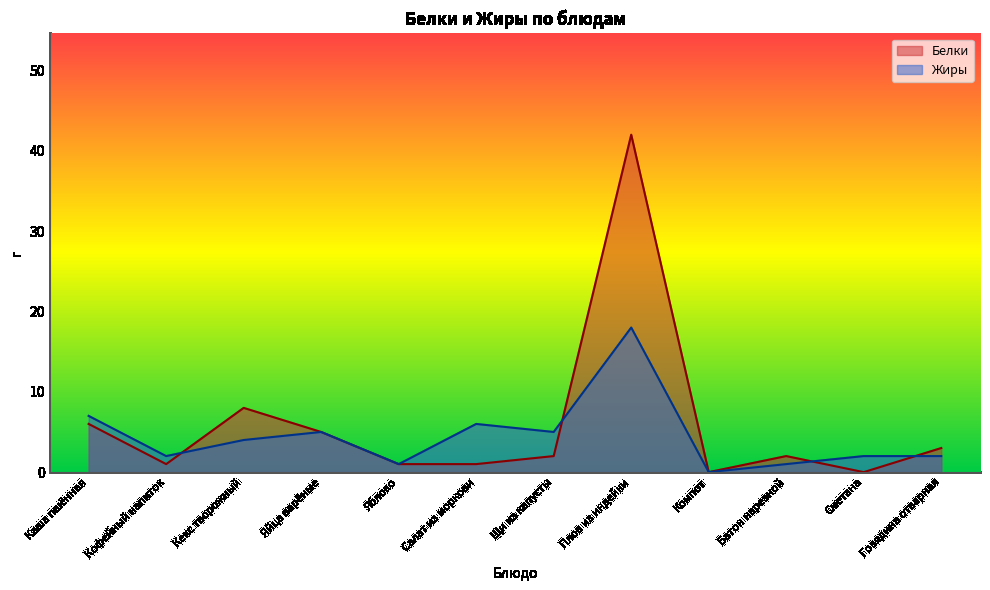

Between Кофейный напиток and Салат из моркови, which series saw the biggest shift?

Жиры